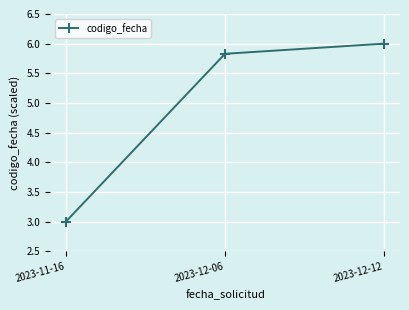

How many values exceed 5?

2